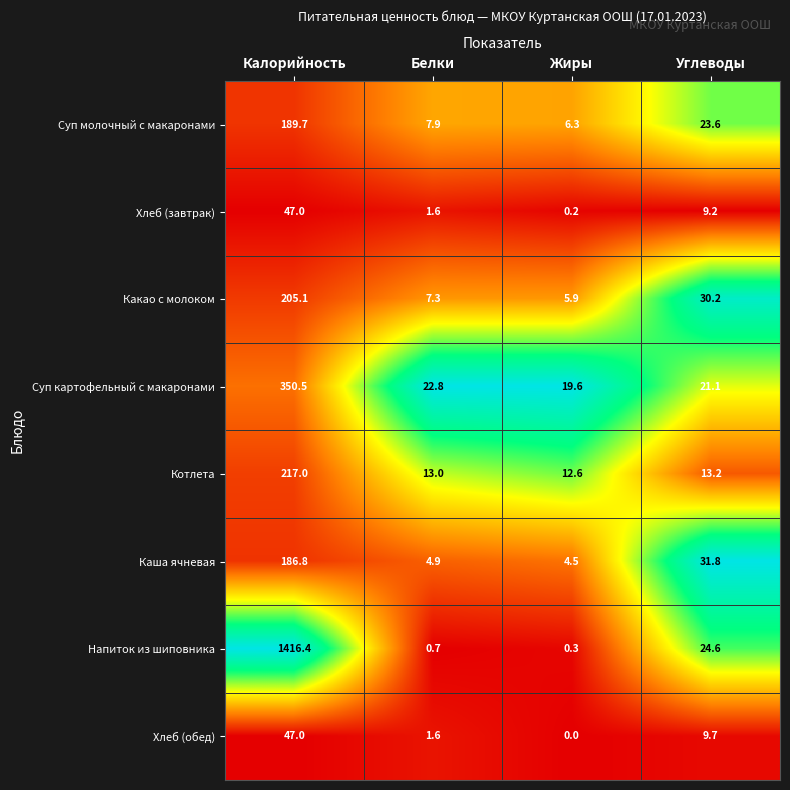

What is the average value of the Хлеб (завтрак) series?

14.5